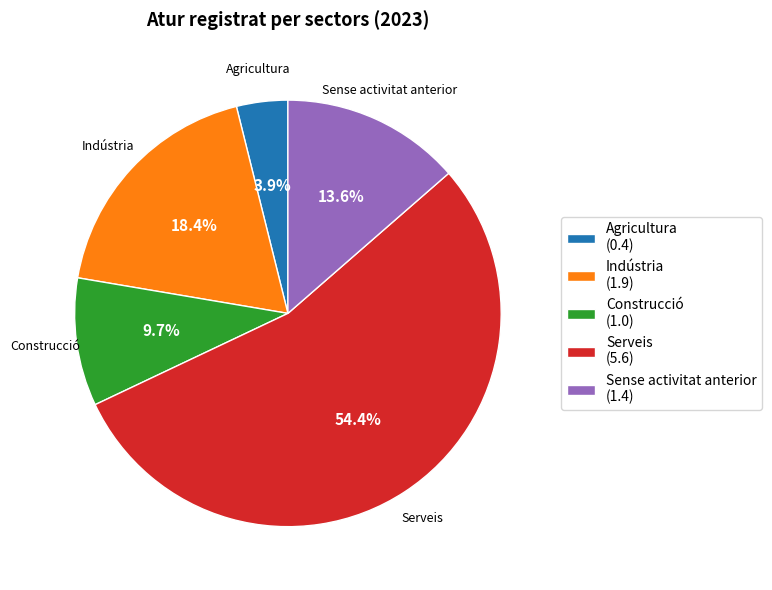

Does Indústria represent more than half of the total?

No